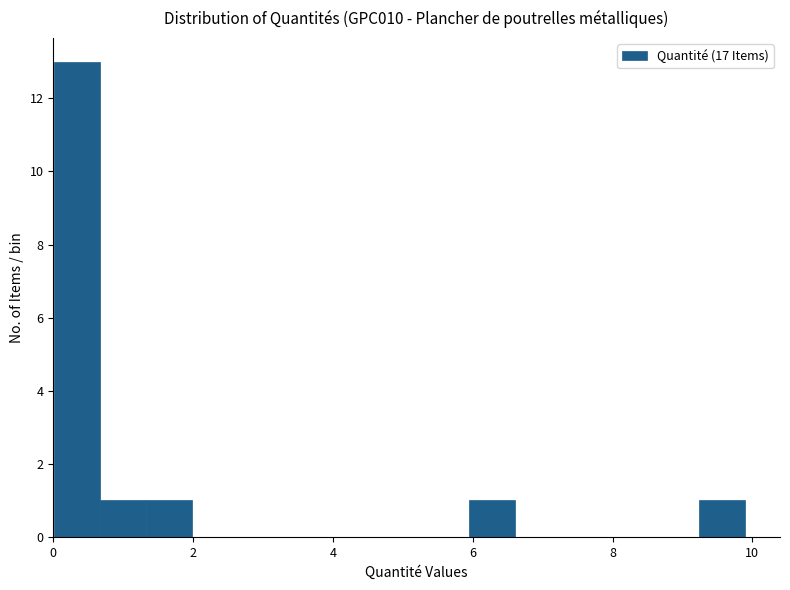

Around what value on the x-axis is the tallest bar? Give the approximate position of its centre, as read against the axis.

0.4